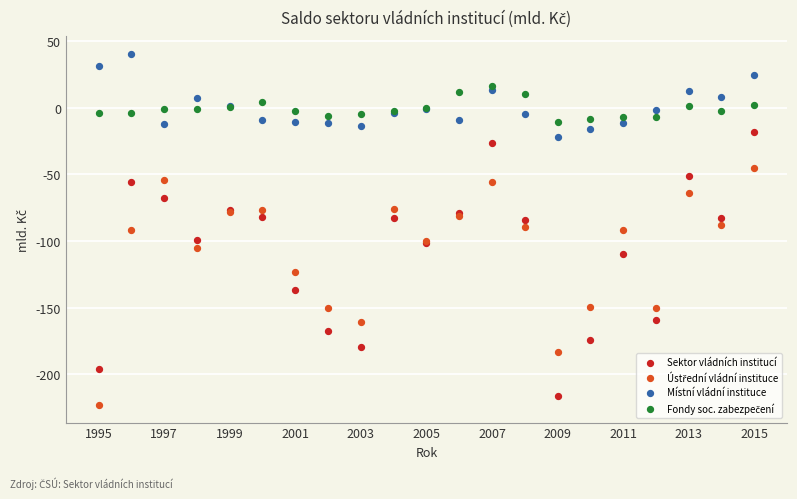

Which series has the largest Y range (max minus min)?

Sektor vládních institucí